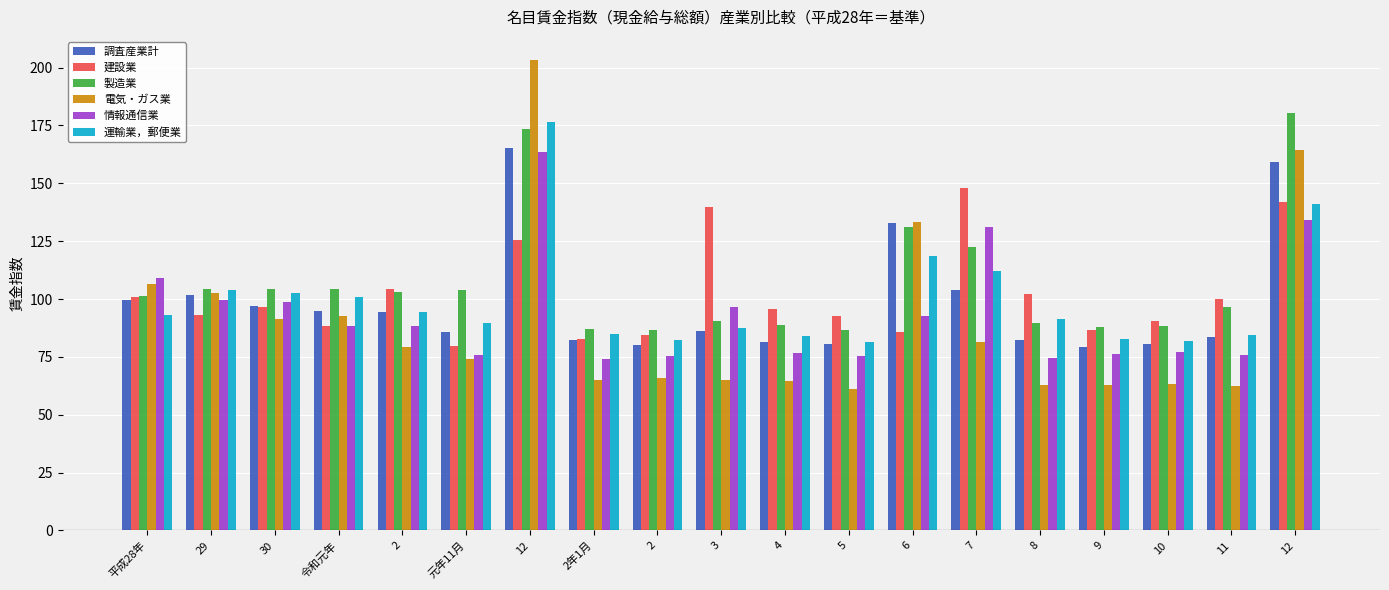

Reading left to right, extract all data points from this chart.

調査産業計: 平成28年=99.7	29=101.9	30=97.0	令和元年=94.9	2=94.4	元年11月=85.8	12=165.2	2年1月=82.3	2=80.0	3=86.4	4=81.5	5=80.5	6=133.0	7=104.1	8=82.5	9=79.4	10=80.5	11=83.4	12=159.3
建設業: 平成28年=100.7	29=92.9	30=96.5	令和元年=88.5	2=104.2	元年11月=79.9	12=125.7	2年1月=82.7	2=84.4	3=139.7	4=95.6	5=92.7	6=85.8	7=148.1	8=102.0	9=86.5	10=90.3	11=100.1	12=142.0
製造業: 平成28年=101.2	29=104.2	30=104.2	令和元年=104.4	2=103.0	元年11月=104.1	12=173.3	2年1月=86.9	2=86.8	3=90.3	4=88.9	5=86.5	6=131.1	7=122.5	8=89.7	9=87.8	10=88.5	11=96.5	12=180.2
電気・ガス業: 平成28年=106.7	29=102.6	30=91.2	令和元年=92.6	2=79.3	元年11月=74.2	12=203.1	2年1月=64.9	2=65.7	3=65.1	4=64.5	5=61.0	6=133.1	7=81.3	8=62.7	9=62.8	10=63.5	11=62.6	12=164.6
情報通信業: 平成28年=108.9	29=99.6	30=98.5	令和元年=88.4	2=88.4	元年11月=75.8	12=163.6	2年1月=74.3	2=75.4	3=96.4	4=76.8	5=75.4	6=92.8	7=131.2	8=74.5	9=76.4	10=77.1	11=75.8	12=134.3
運輸業，郵便業: 平成28年=92.9	29=104.1	30=102.4	令和元年=101.0	2=94.4	元年11月=89.8	12=176.3	2年1月=85.0	2=82.3	3=87.3	4=84.1	5=81.6	6=118.8	7=111.9	8=91.5	9=82.6	10=82.0	11=84.5	12=141.2